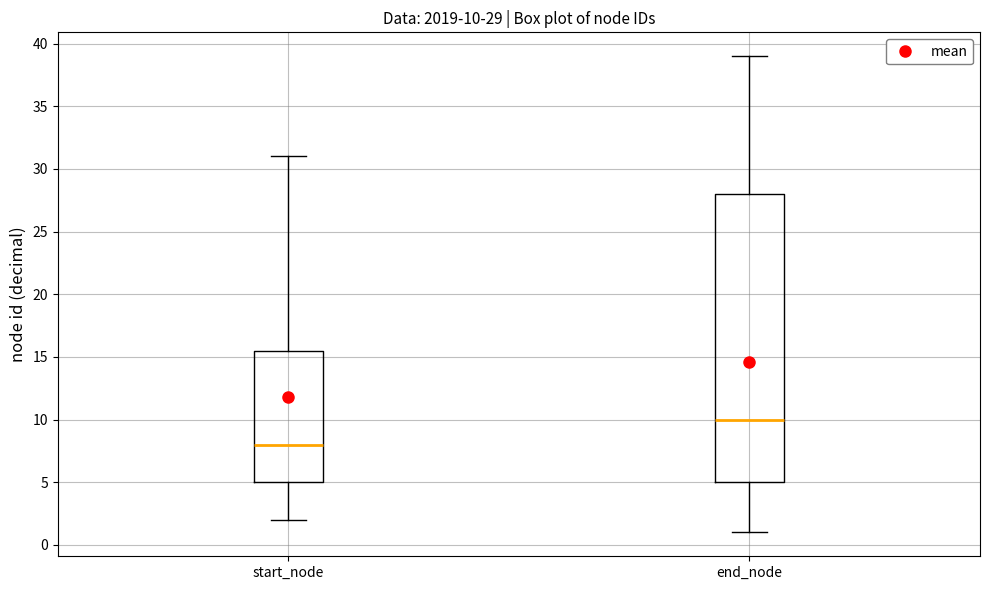

Which box is the tallest, from its lower edge to its upper edge?

end_node